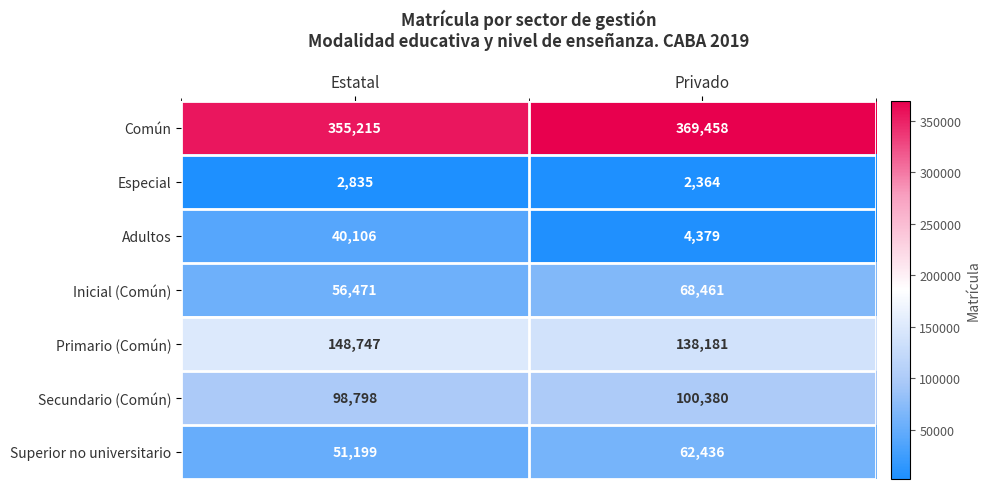

How many series are shown in this chart?

7